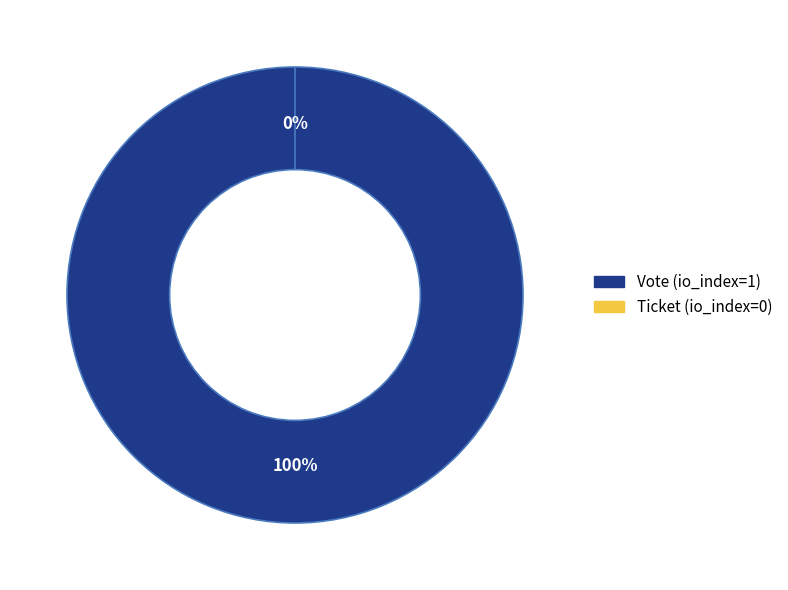

What is the largest slice in the pie chart?

Vote (io_index=1)